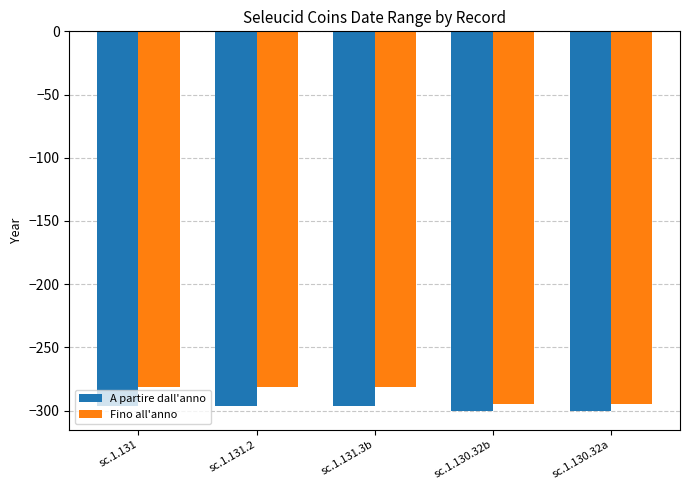

What is the minimum value for Fino all'anno?

-295